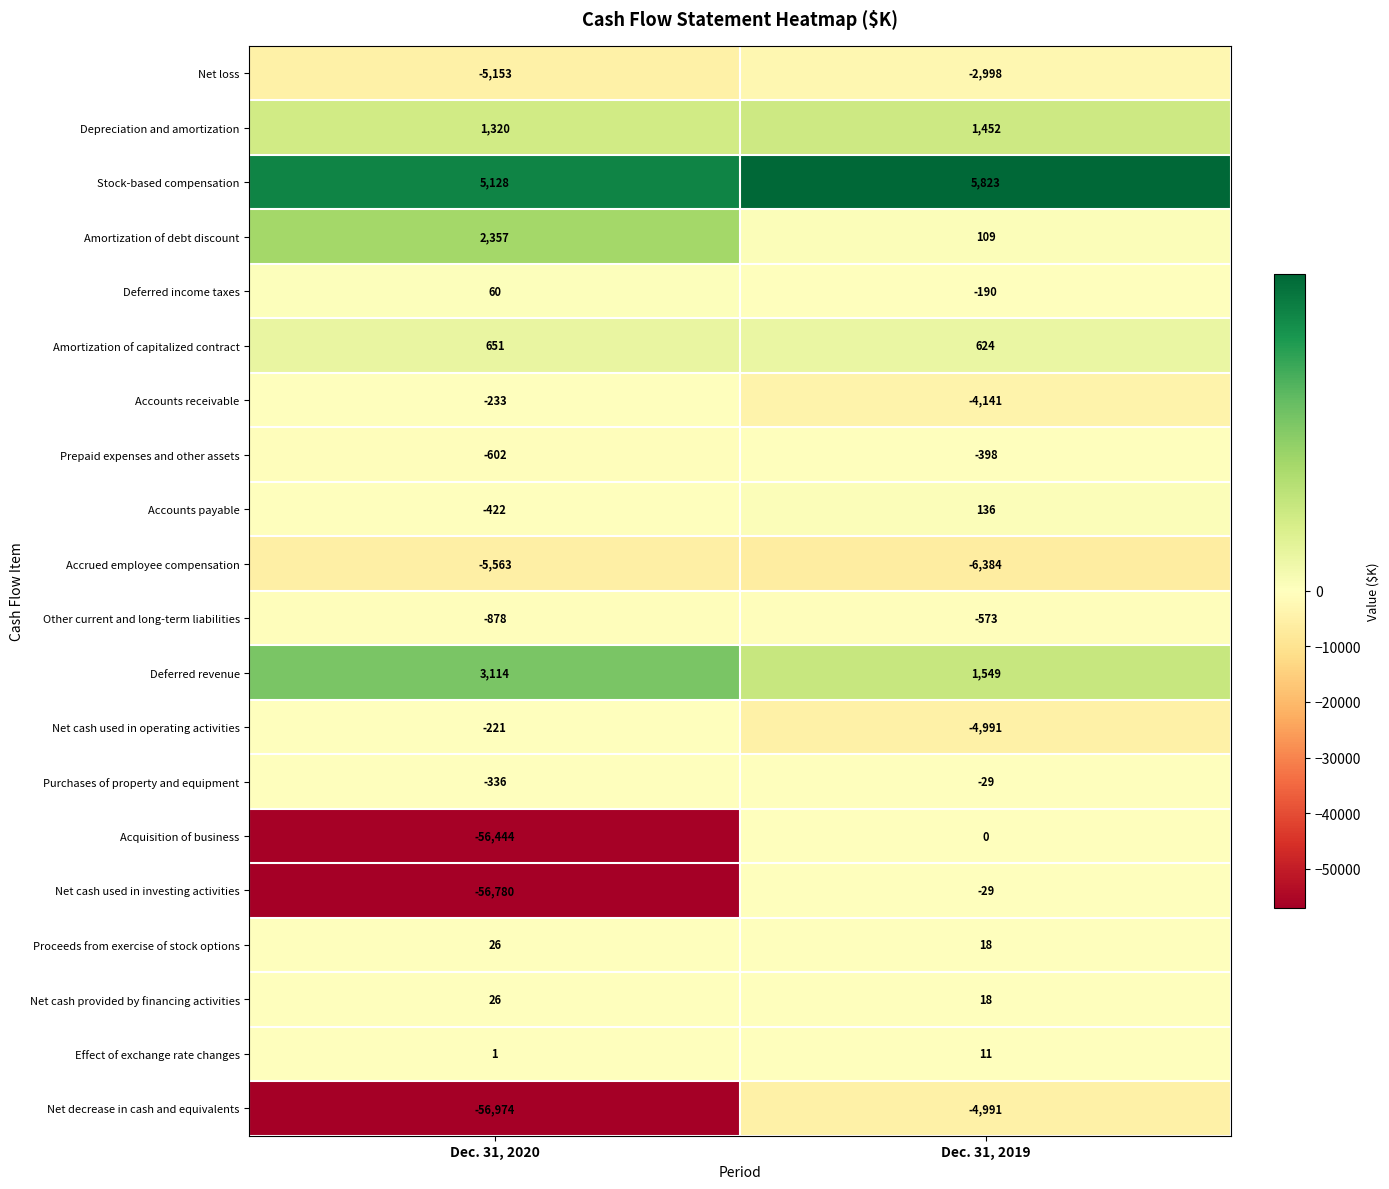

What is the greatest value displayed?

5823